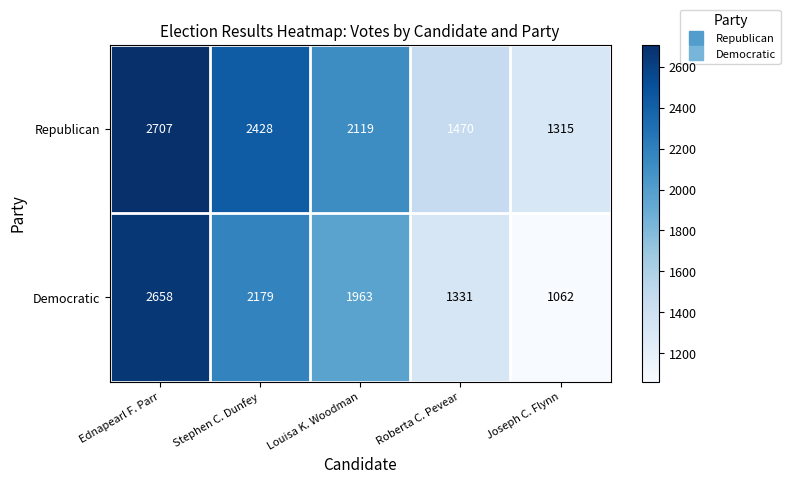

Count the number of categories in the chart.

5